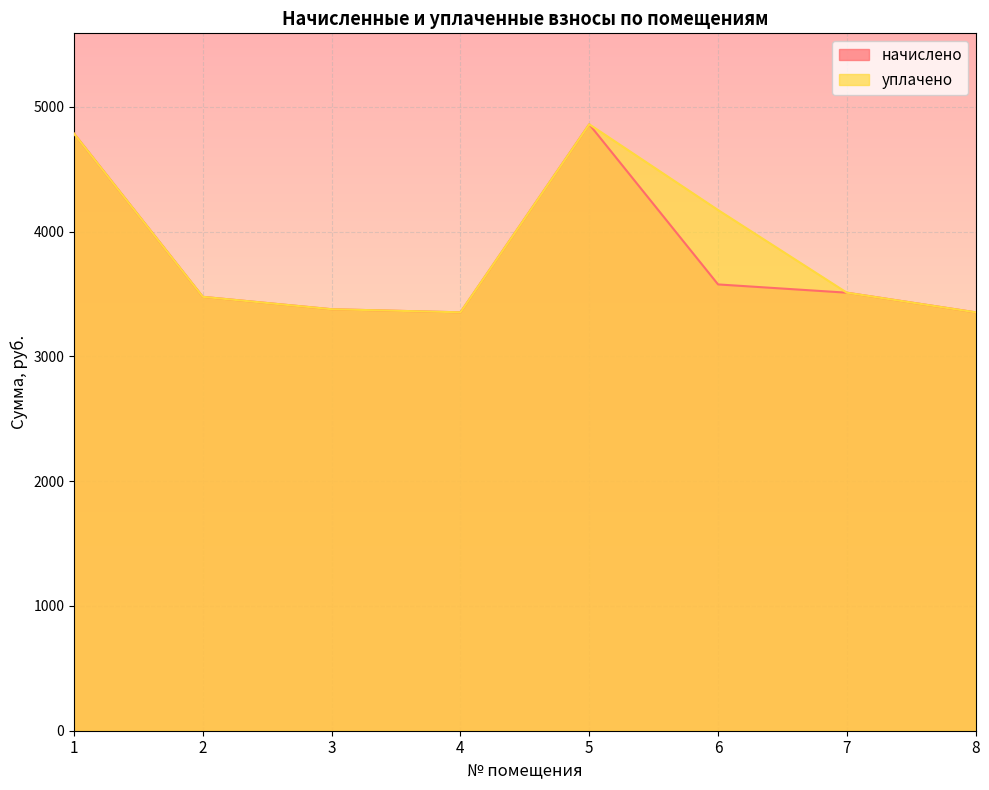

Rank the series by their maximum value, from lowest to highest.

начислено, уплачено